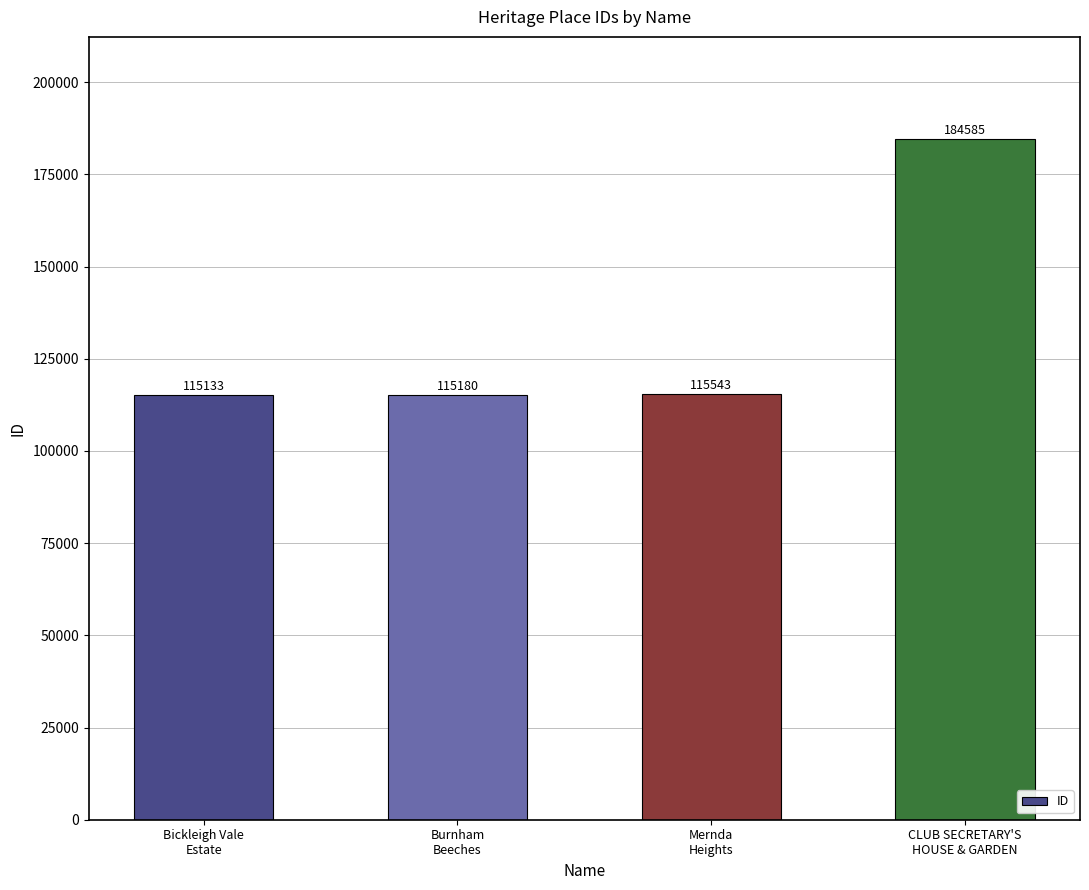

What is the minimum value shown in the chart?

115133